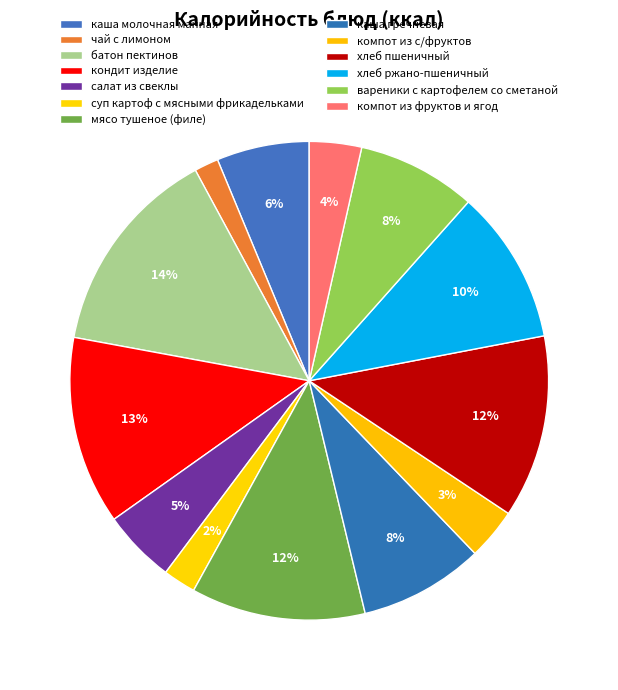

How many segments does this pie chart have?

13